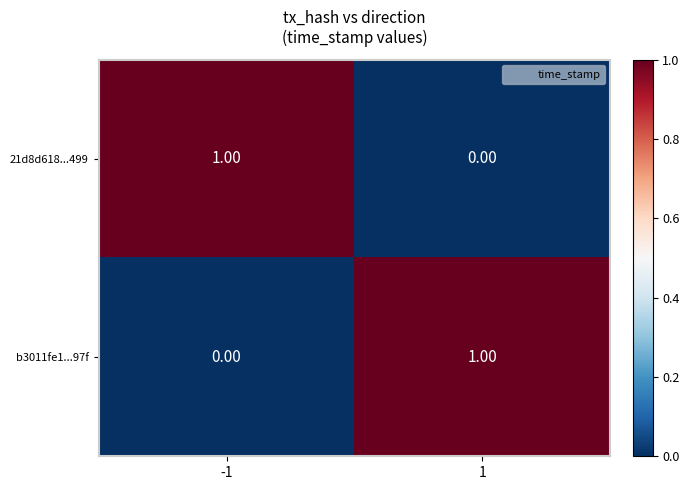

How many categories are shown in the chart?

2